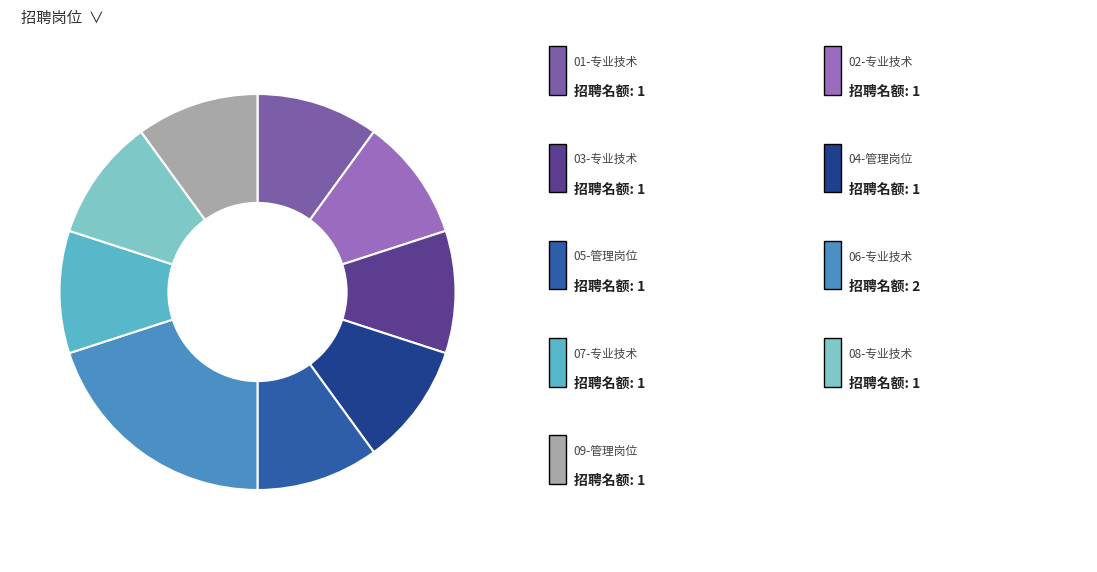

Is there any slice that represents more than half of the pie?

No